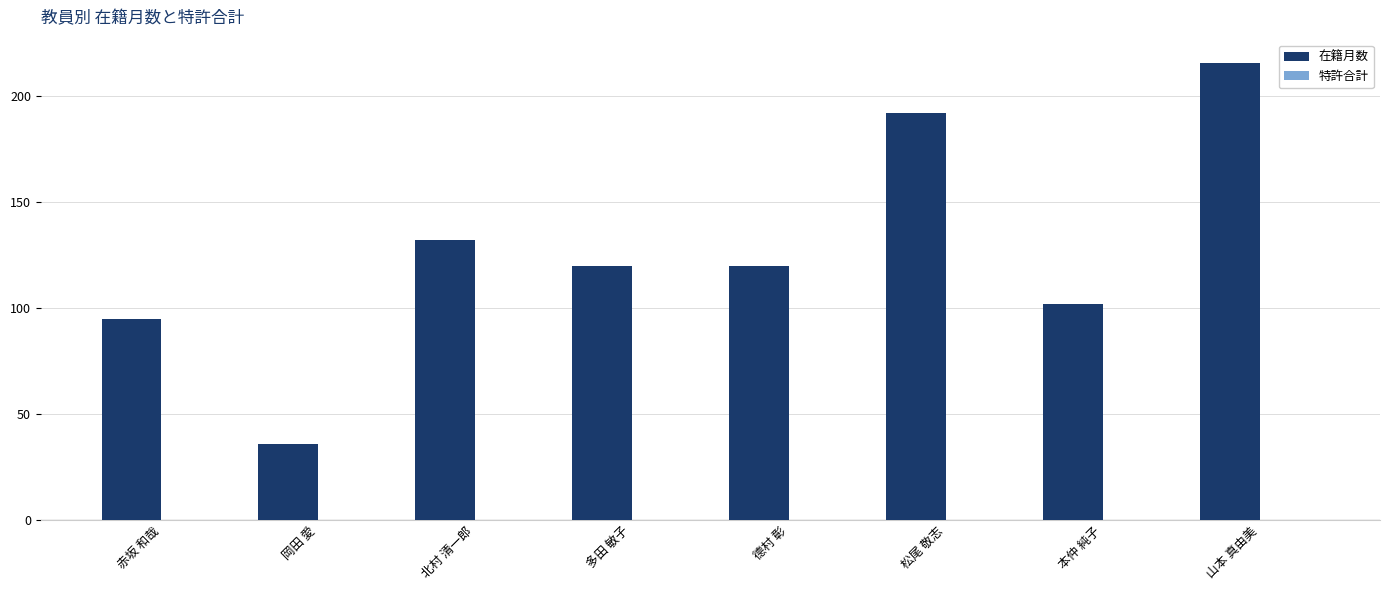

How many bars are there in total?

8